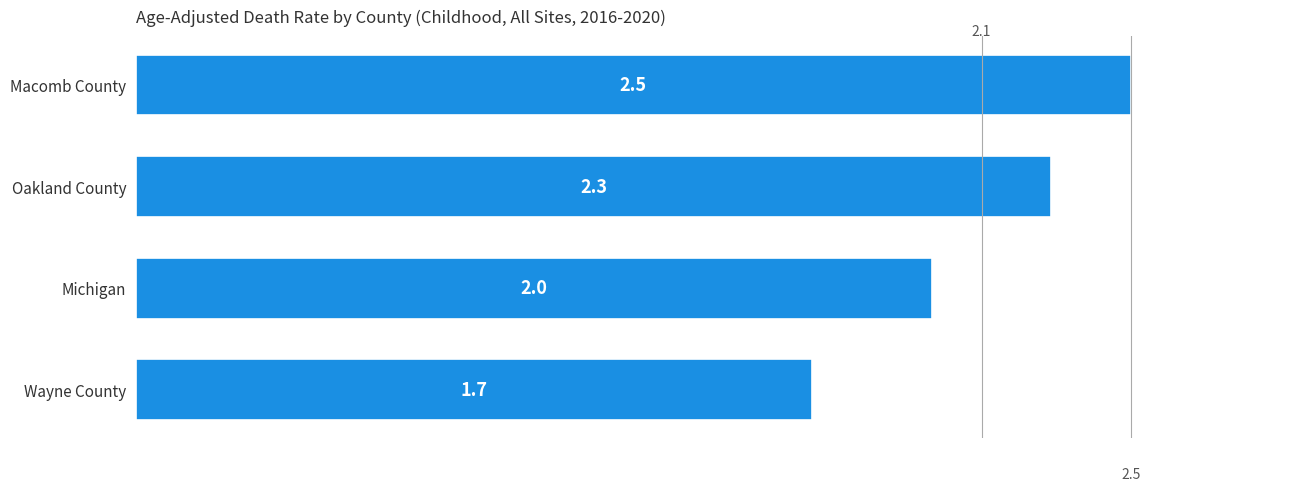

What is the average value?

2.1